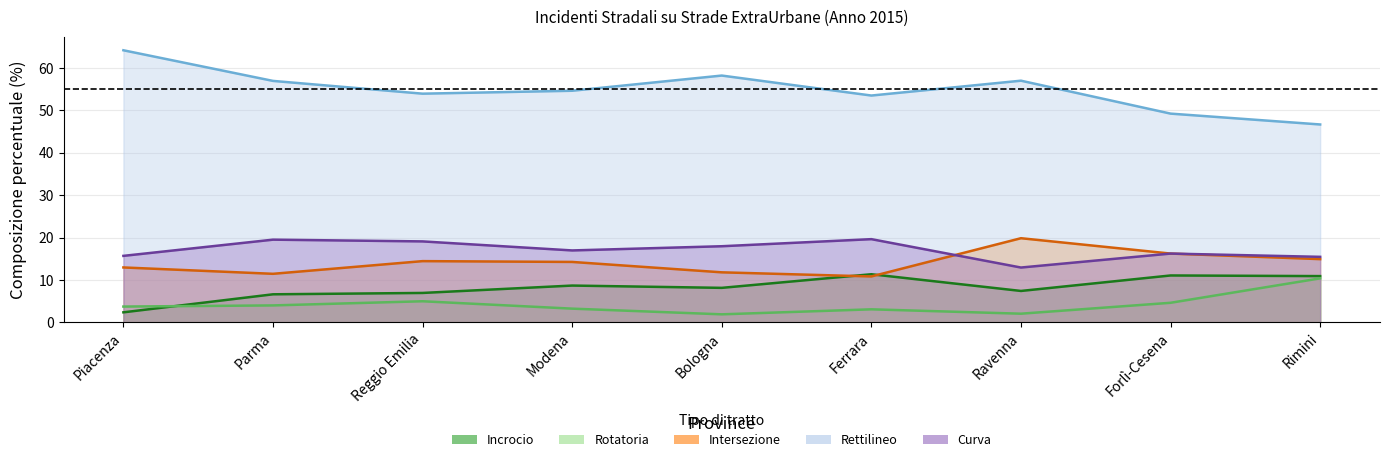

Is it true that Intersezione equals 8.2 at Piacenza?

False